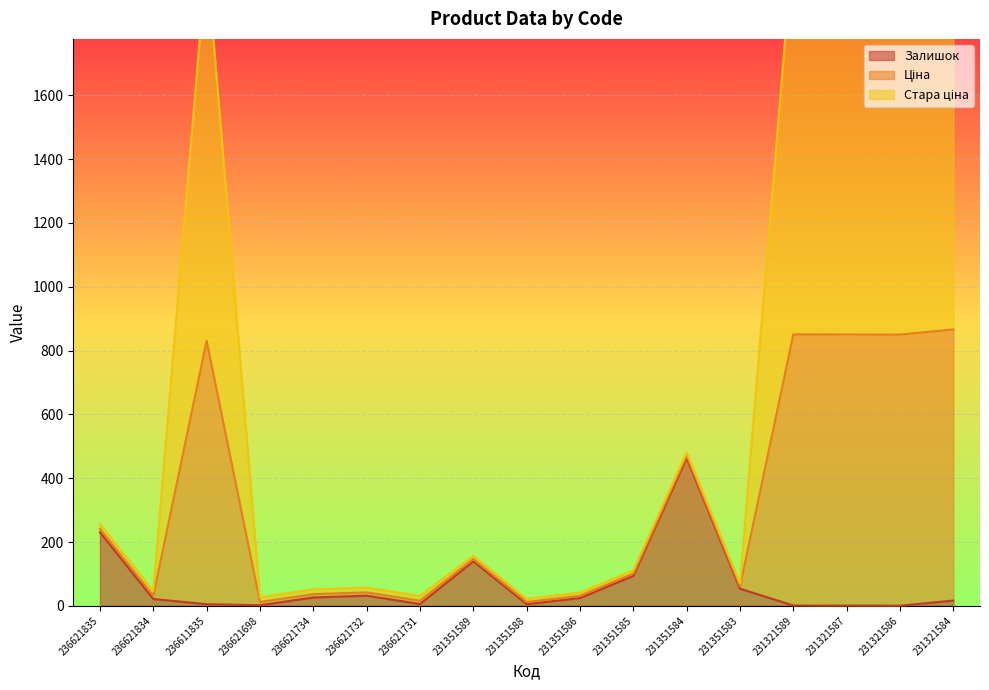

What is the greatest value displayed?

2102.2